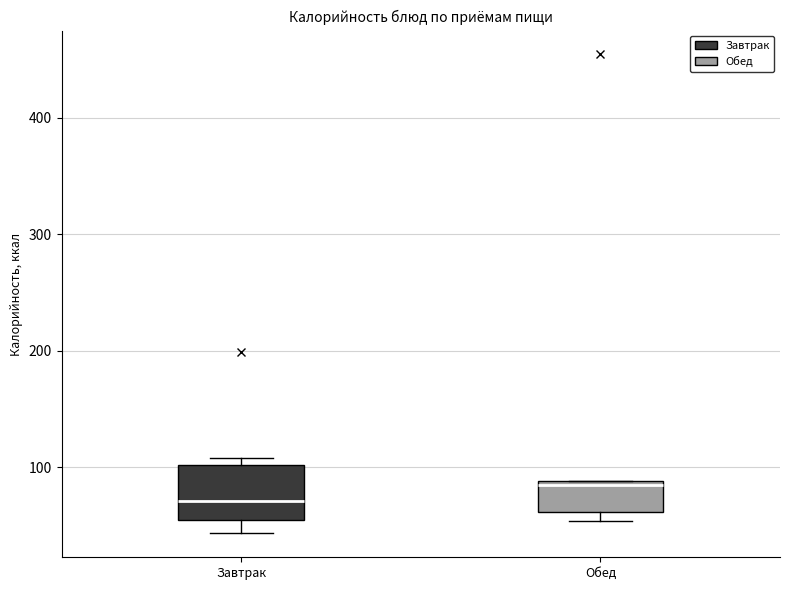

Comparing the boxes themselves (not the whiskers), which one is the tallest?

Завтрак